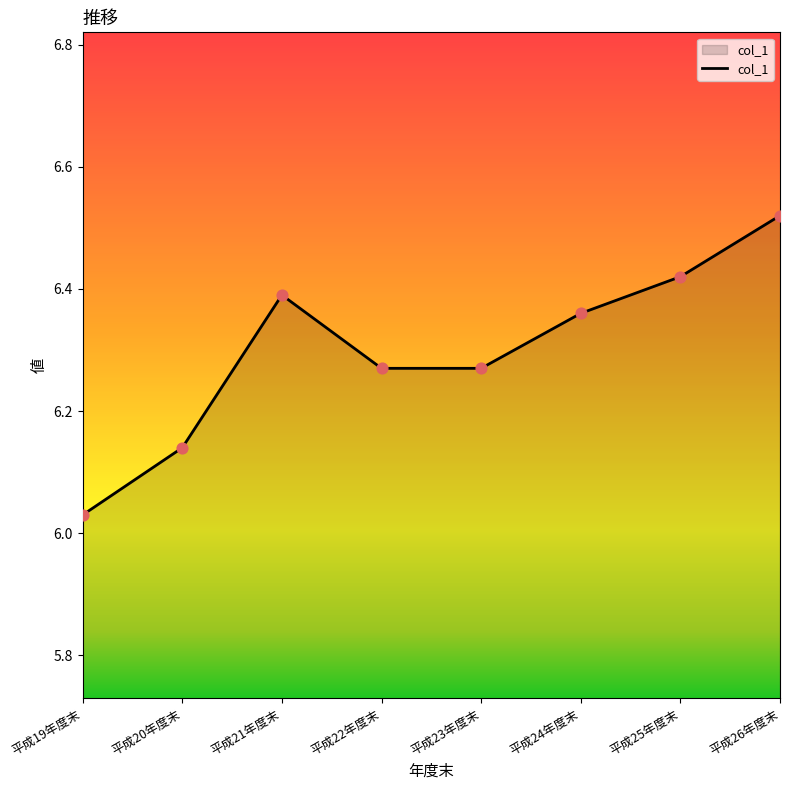

Which has a higher value, 平成26年度末 or 平成20年度末?

平成26年度末